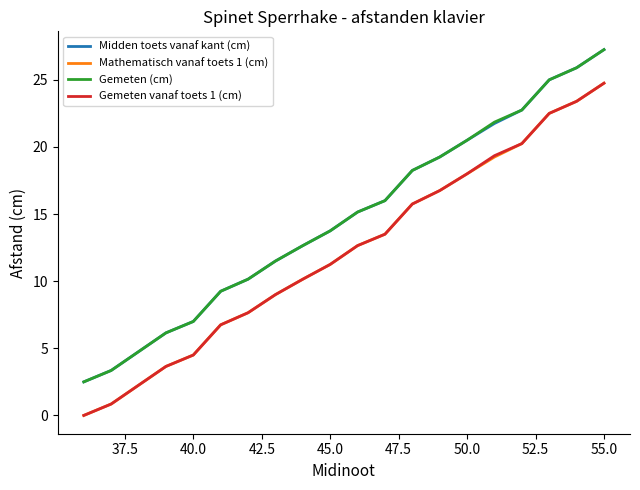

What is the minimum value for Midden toets vanaf kant (cm)?

2.5